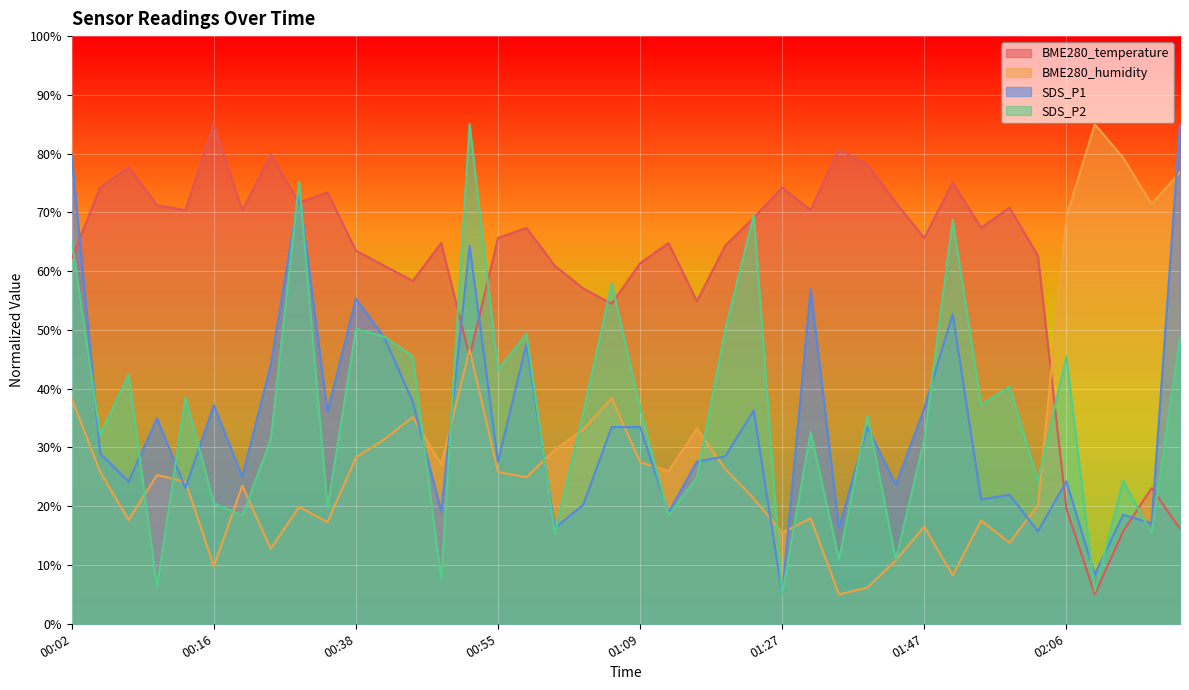

What is the average value of the BME280_temperature series?

61.1